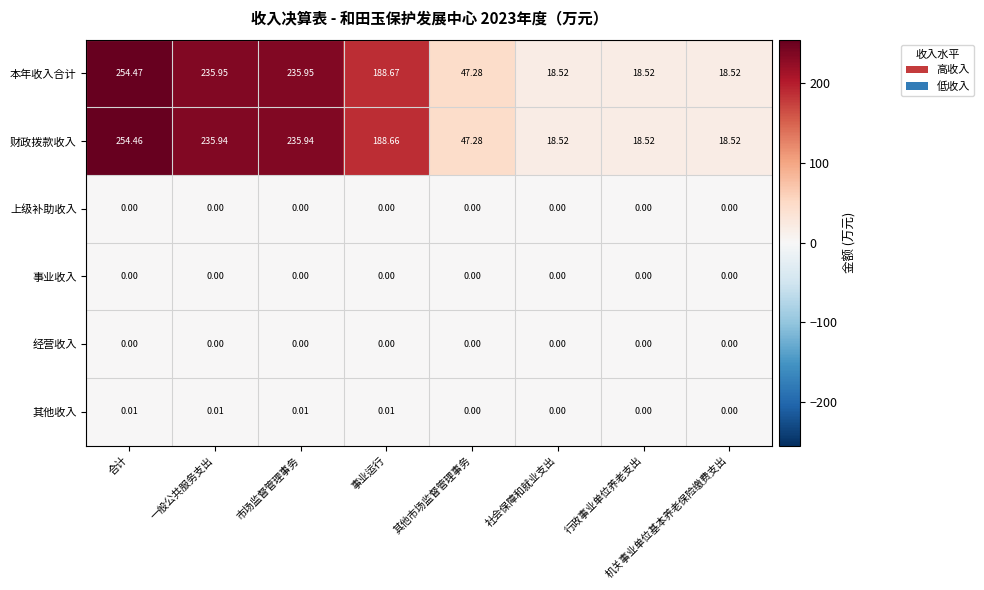

How many values in the 财政拨款收入 series exceed 188?

4